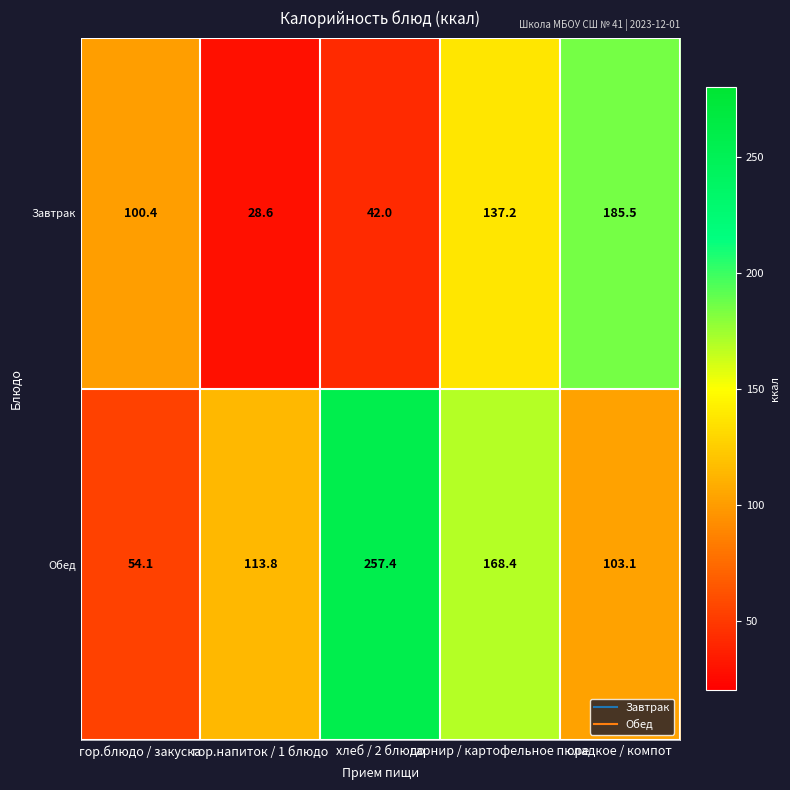

The Обед series shows 168.4 at гарнир / картофельное пюре. True or false?

True